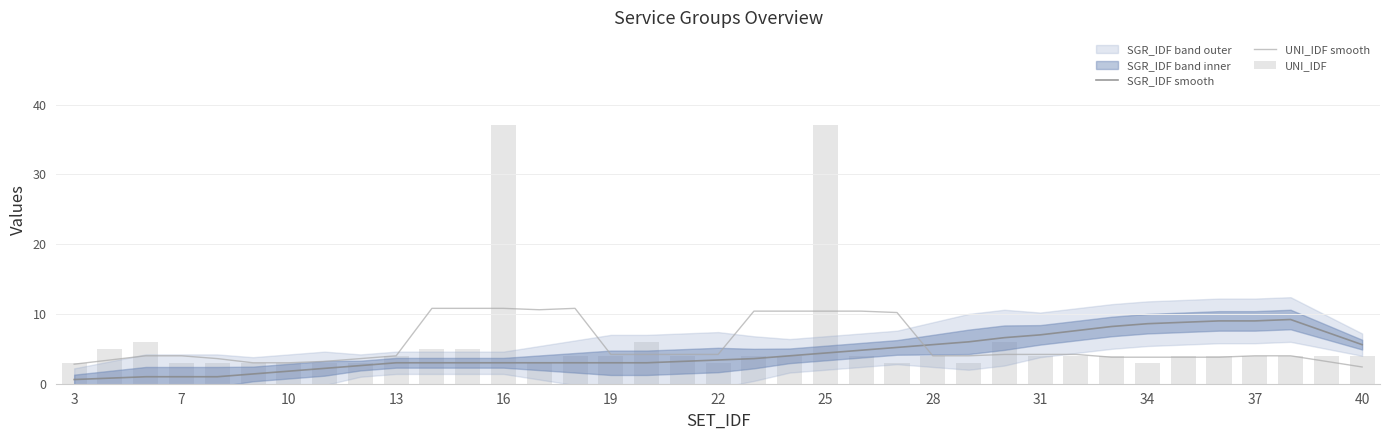

At which category does the chart reach its minimum across all series?

3